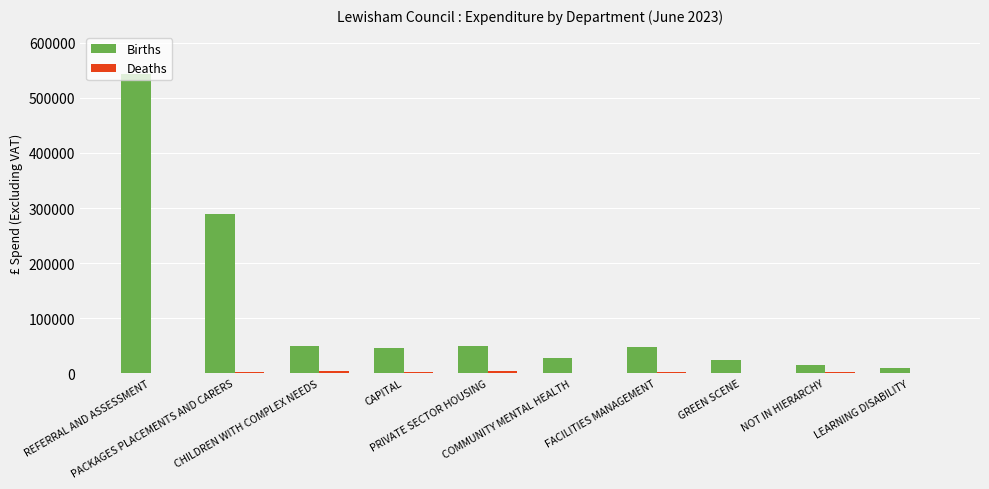

What is the maximum value shown in the chart?

543235.5